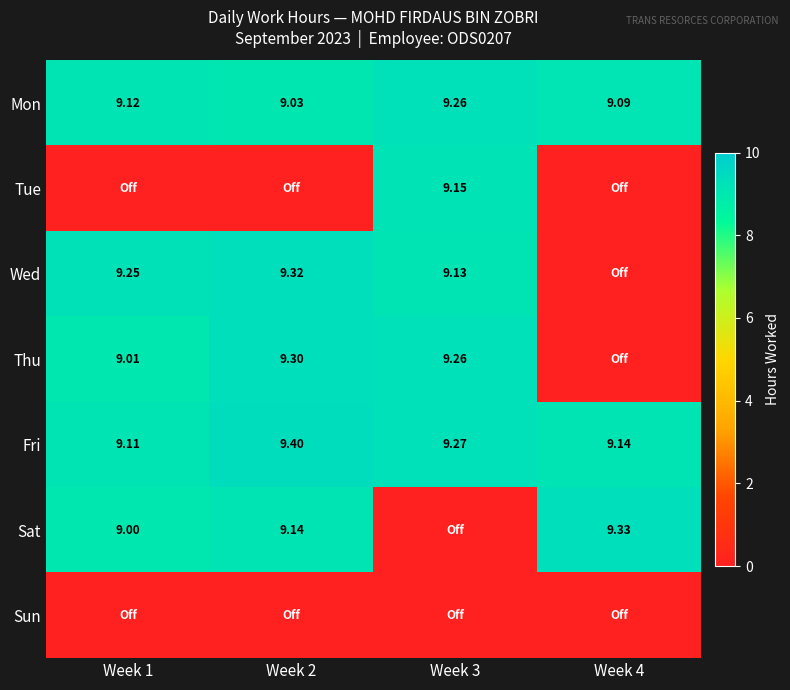

Is the value of Fri at Week 3 greater than the value of Sat at Week 4?

No